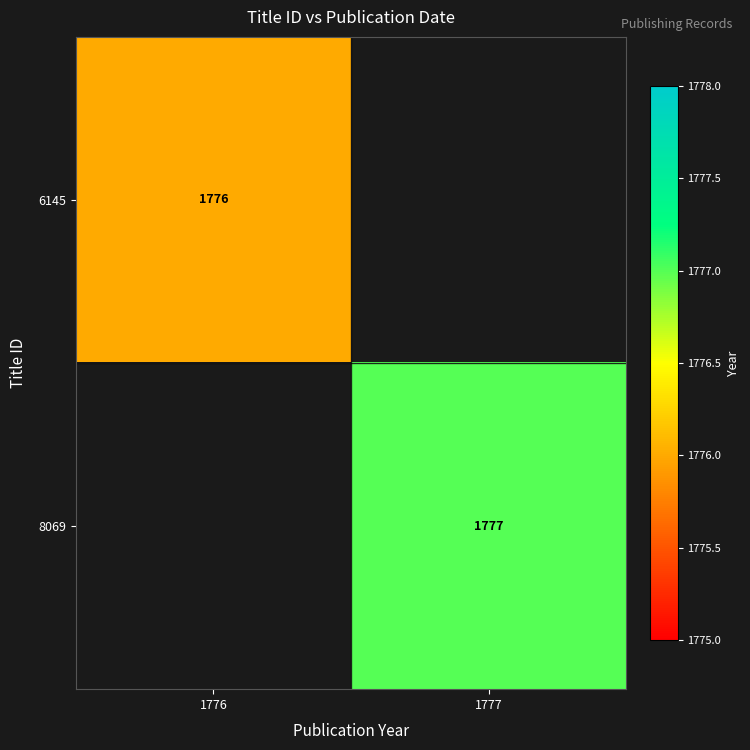

The 8069 series shows 2491 at 1777. True or false?

False